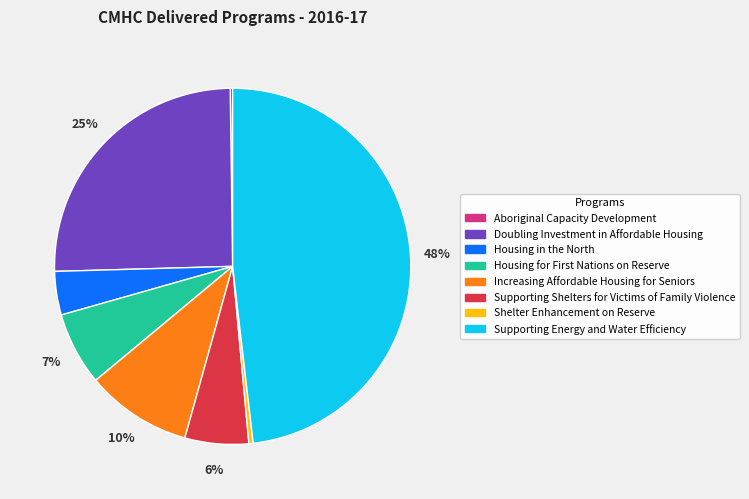

To the nearest percent, what is the difference between the largest and smallest slice percentages?

48%